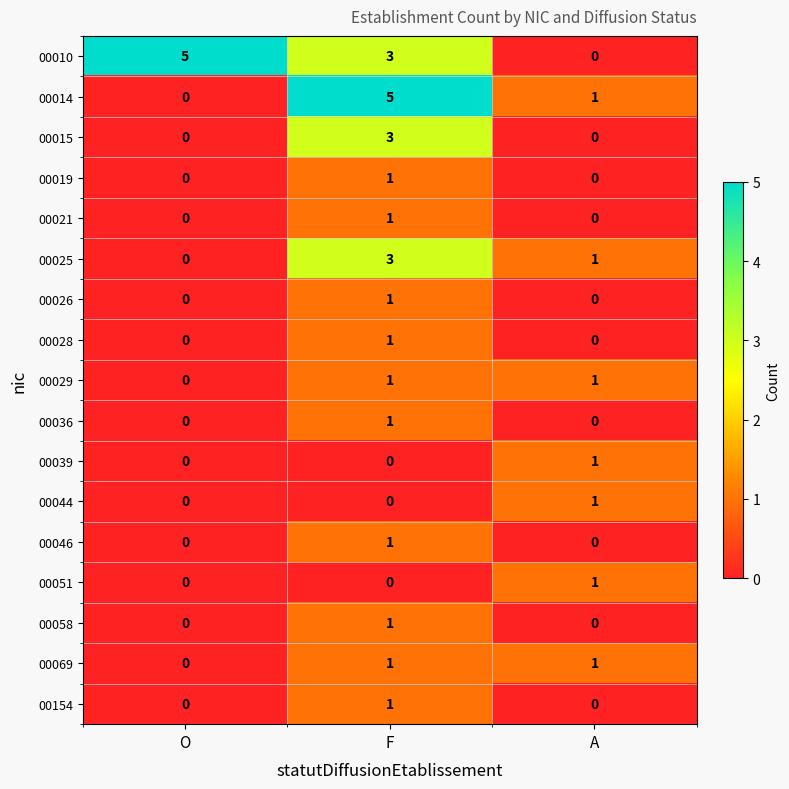

What is the difference between the 00014 values at A and F?

4